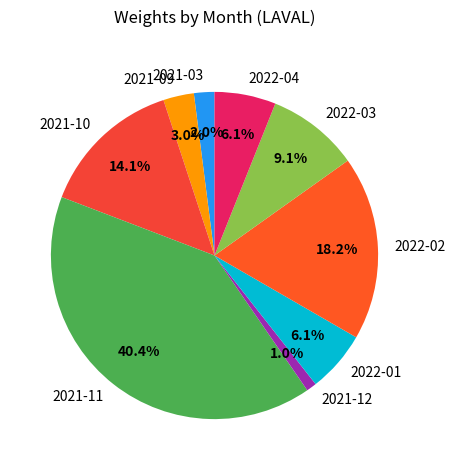

How many slices are in this pie chart?

9